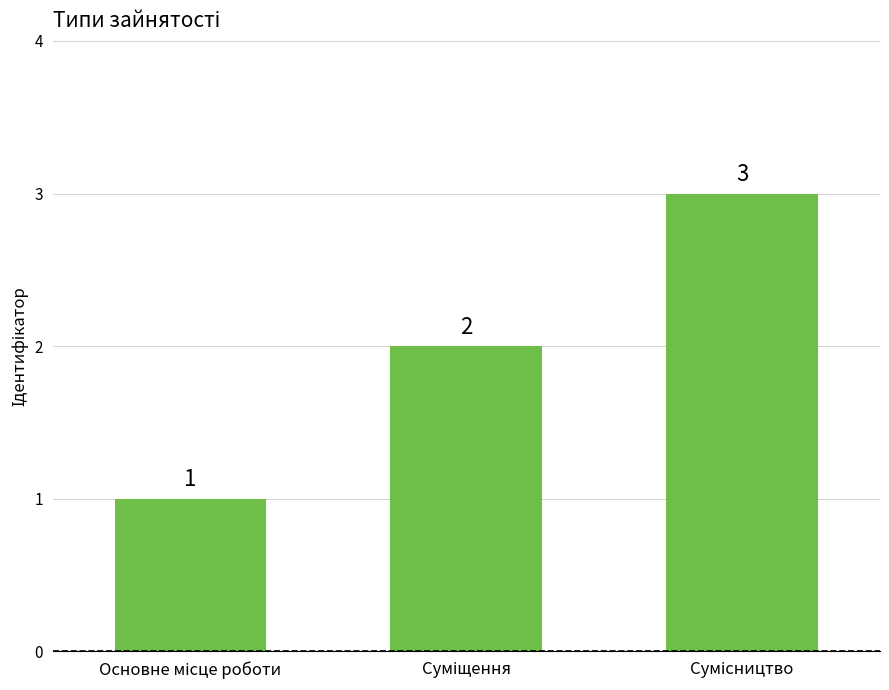

Are the bars grouped side by side (vs. stacked)?

No